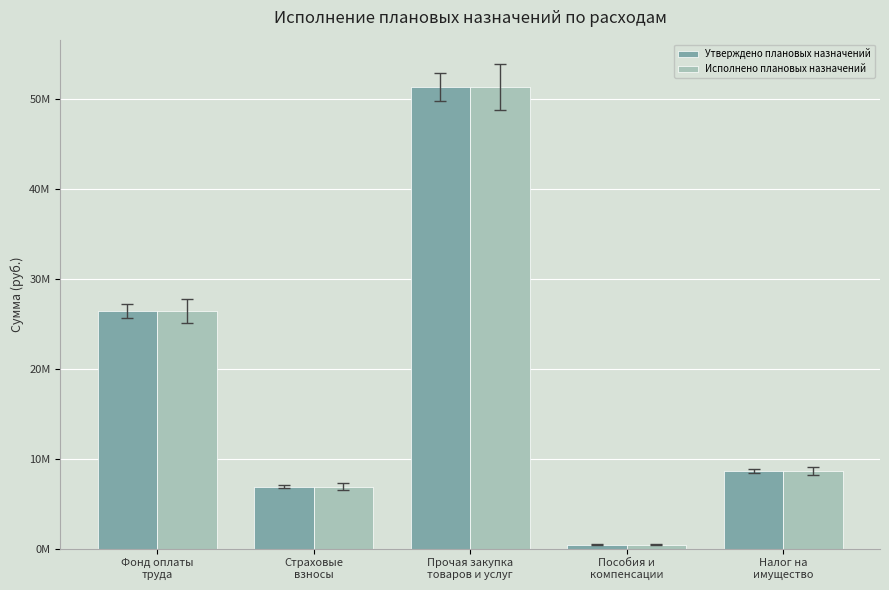

What is the difference between the second highest and second lowest values in the Исполнено плановых назначений series?

19544746.5